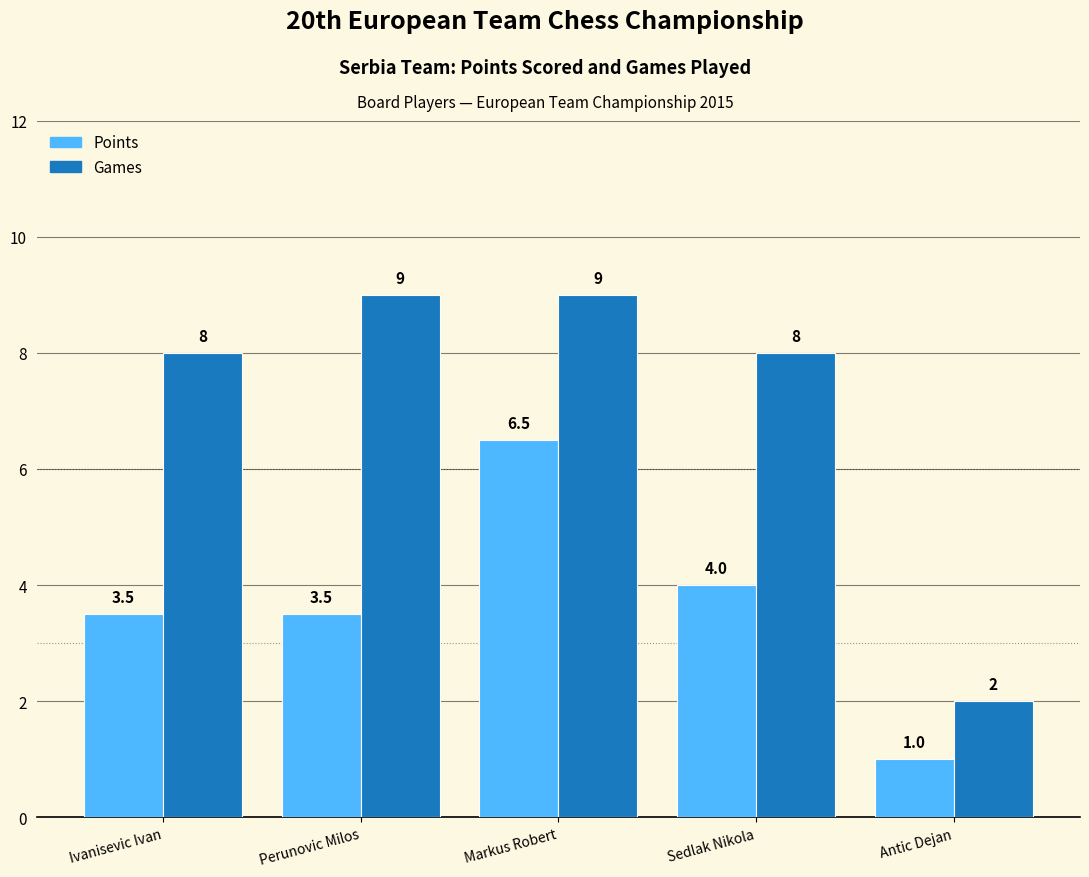

How many Games values are between 8 and 9?

4